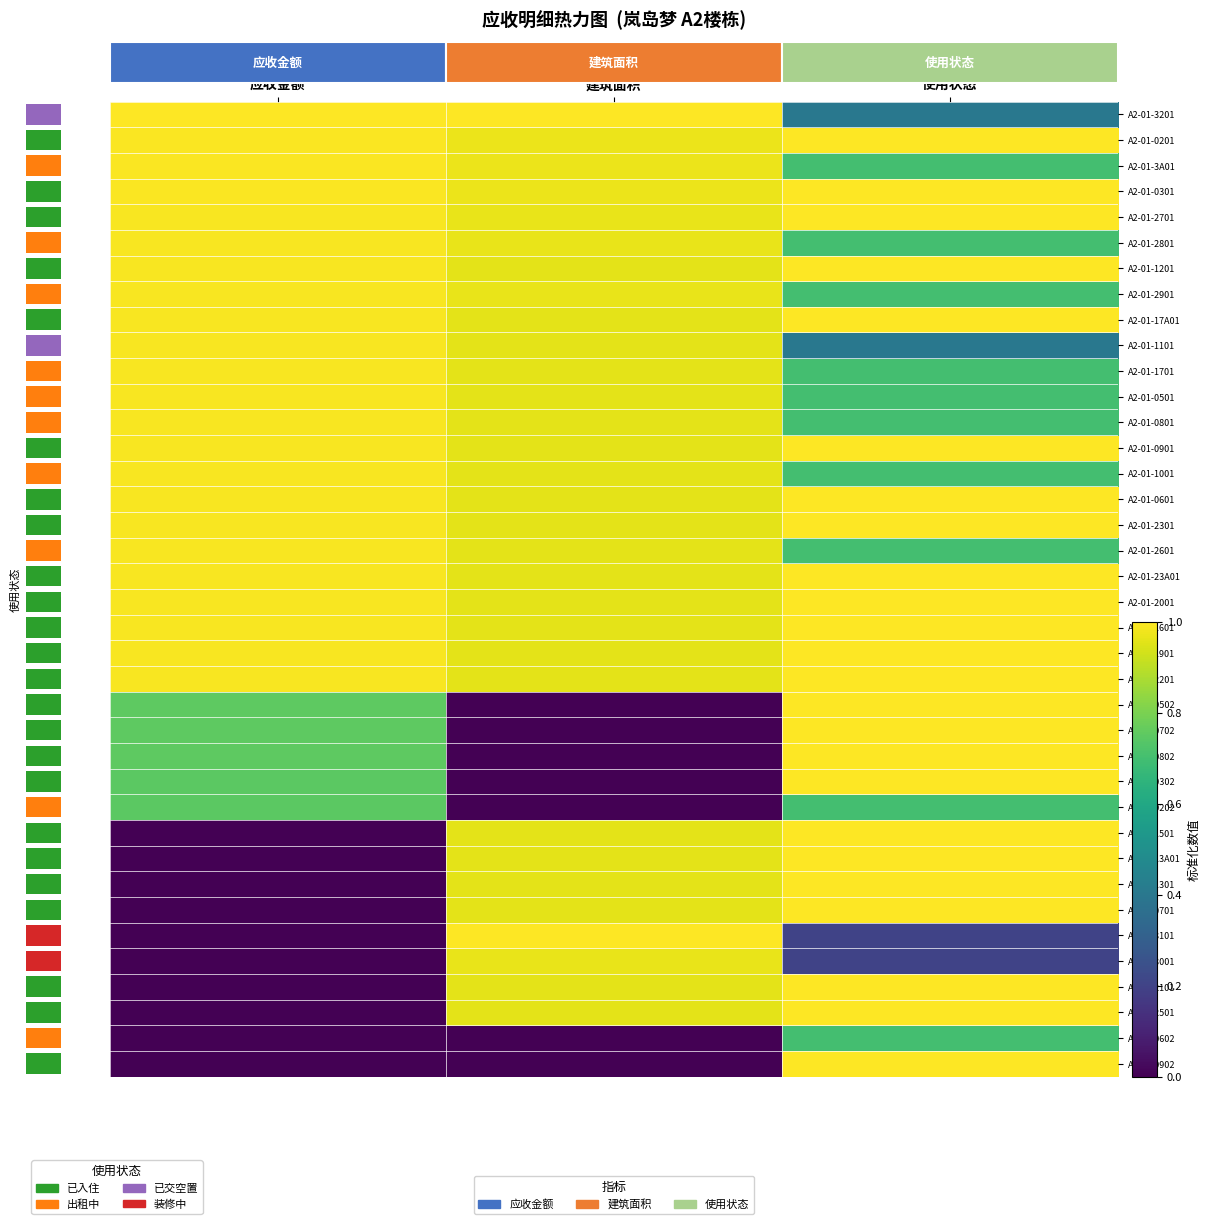

How many distinct data groups are displayed?

38